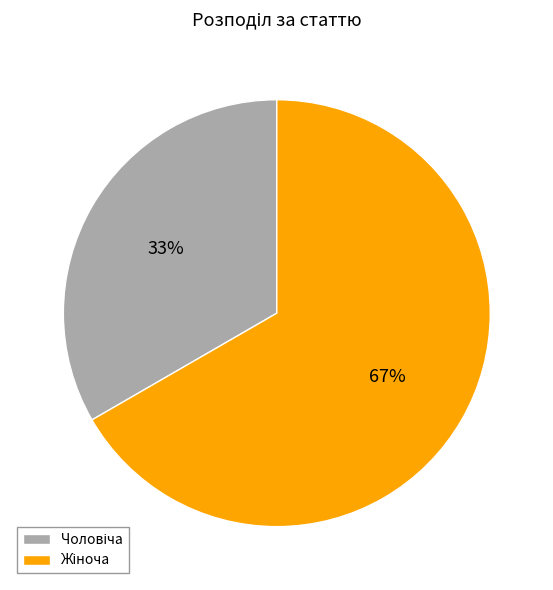

Does any single category account for the majority?

Yes